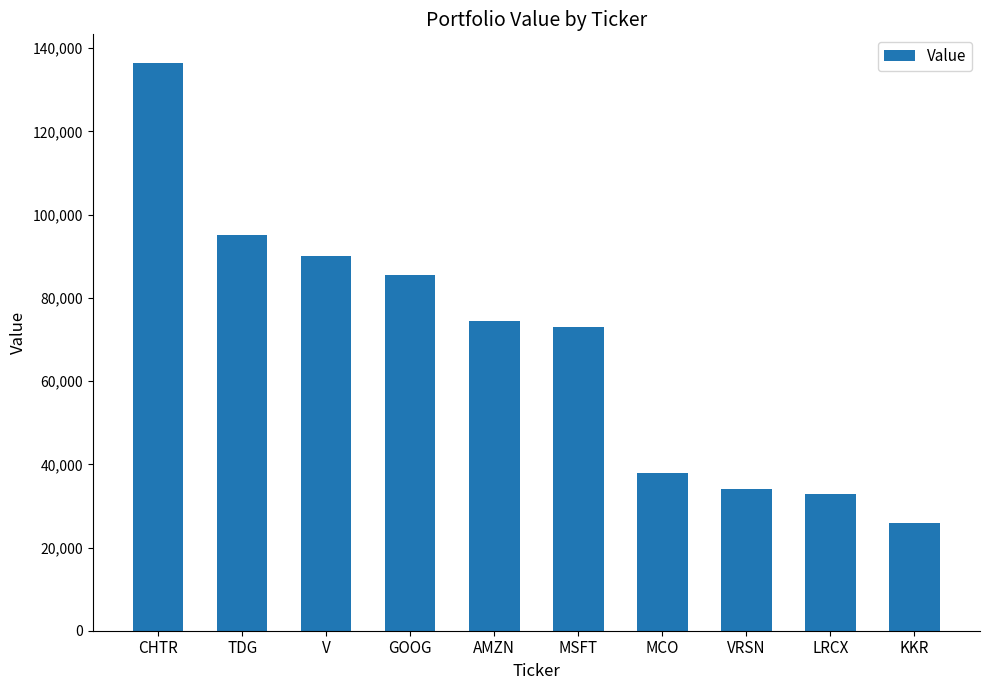

Reading right to left, what are all the values shown in this chart?

KKR=25929	LRCX=32899	VRSN=34131	MCO=37838	MSFT=73028	AMZN=74362	GOOG=85582	V=90067	TDG=95079	CHTR=136517